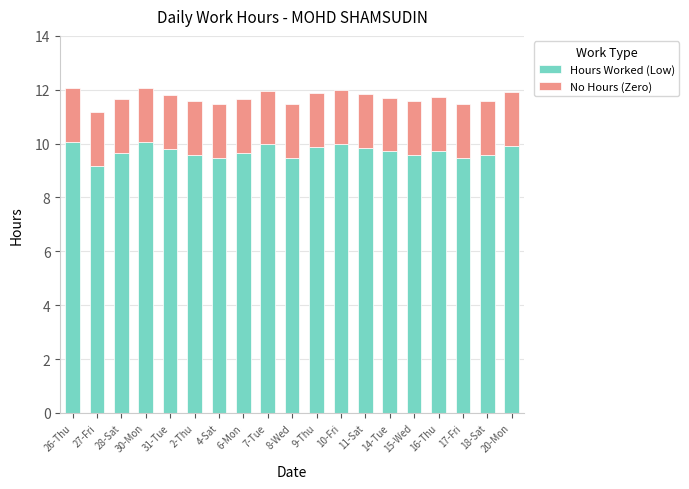

Are the bars grouped side by side (vs. stacked)?

No